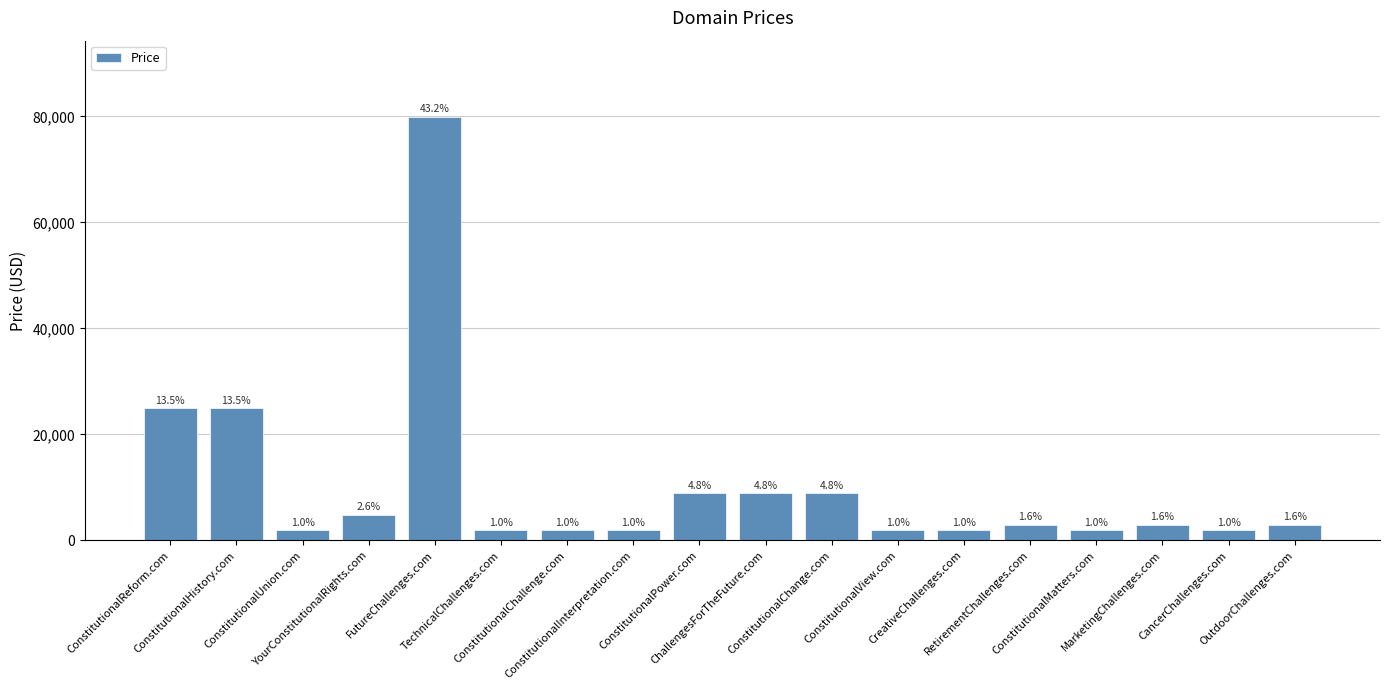

Rank the categories by value from lowest to highest.

ConstitutionalUnion.com, TechnicalChallenges.com, ConstitutionalChallenge.com, ConstitutionalInterpretation.com, ConstitutionalView.com, CreativeChallenges.com, ConstitutionalMatters.com, CancerChallenges.com, RetirementChallenges.com, MarketingChallenges.com, OutdoorChallenges.com, YourConstitutionalRights.com, ConstitutionalPower.com, ChallengesForTheFuture.com, ConstitutionalChange.com, ConstitutionalReform.com, ConstitutionalHistory.com, FutureChallenges.com